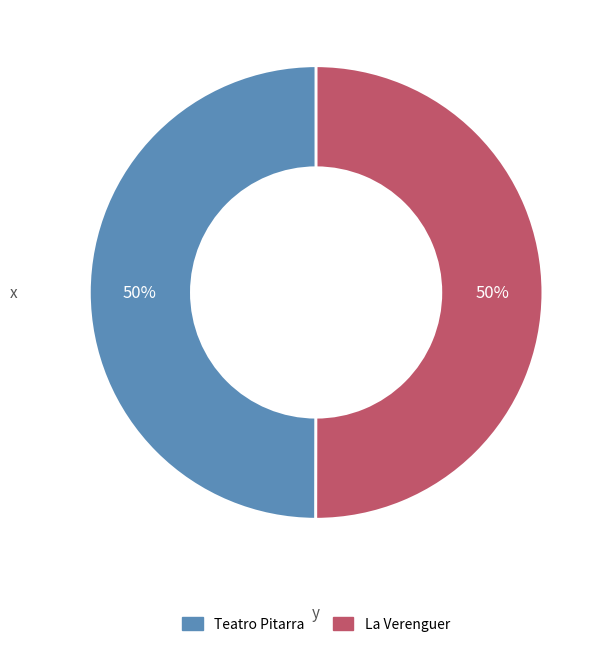

Count the number of slices in the pie.

2